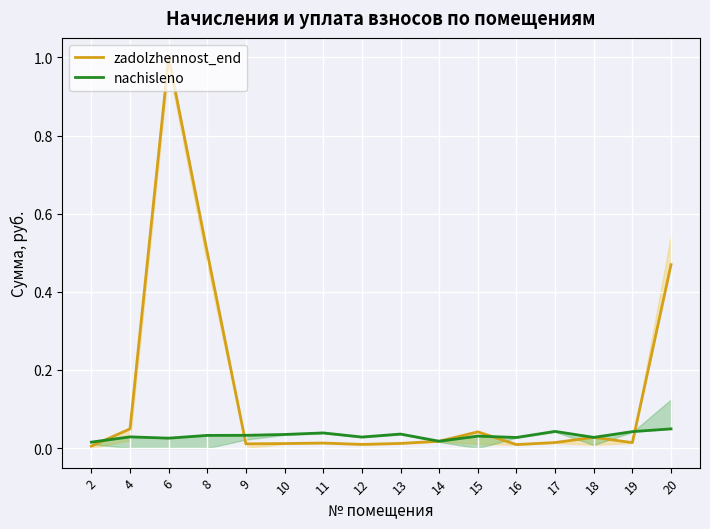

How many intersections are there between zadolzhennost_end and nachisleno?

7